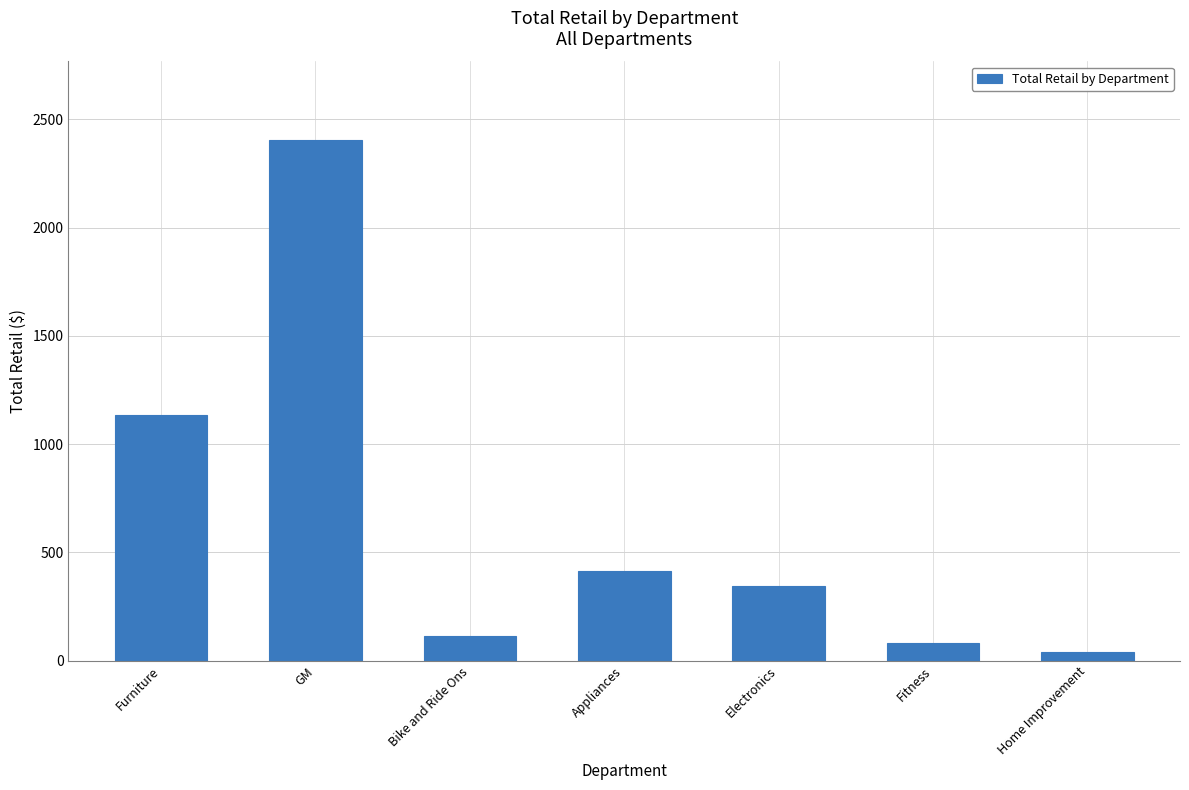

How many bars are there in total?

7